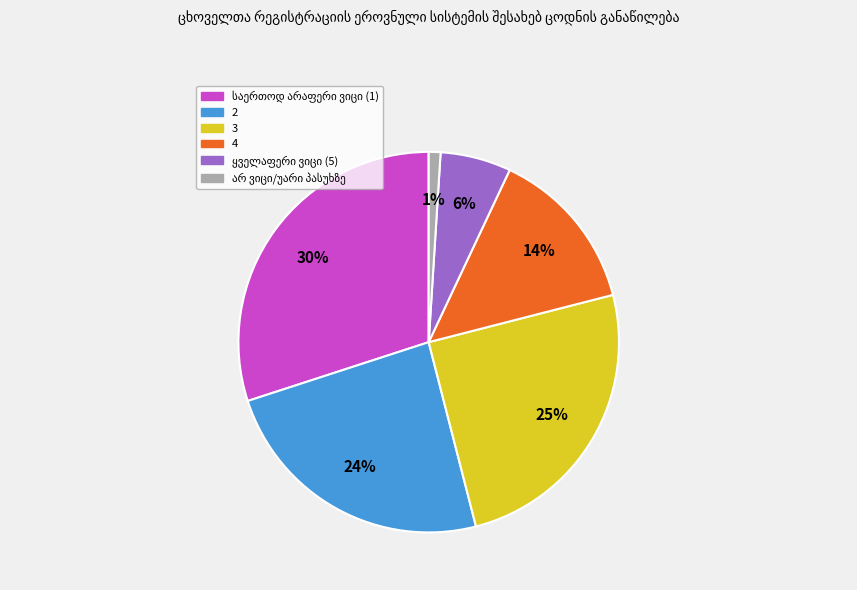

How many segments does this pie chart have?

6